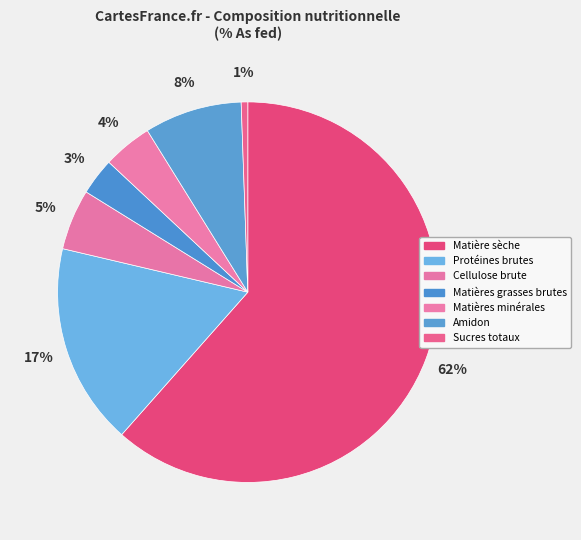

How many segments does this pie chart have?

7